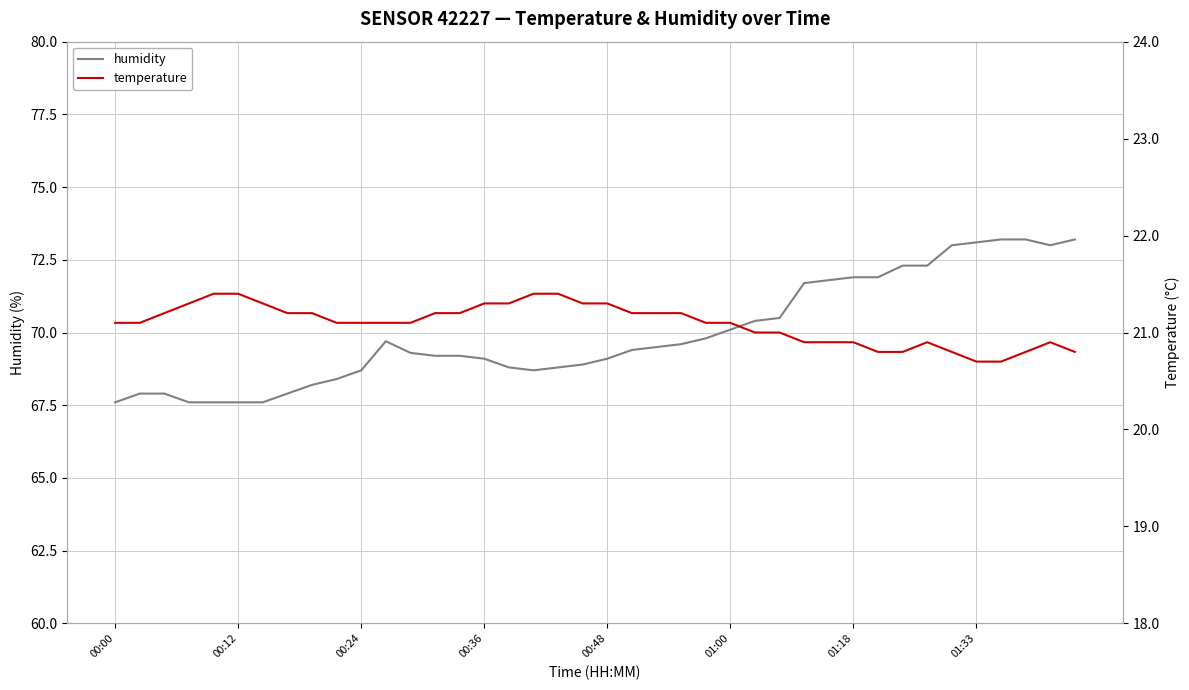

List the series in order of their overall mean, lowest first.

temperature, humidity